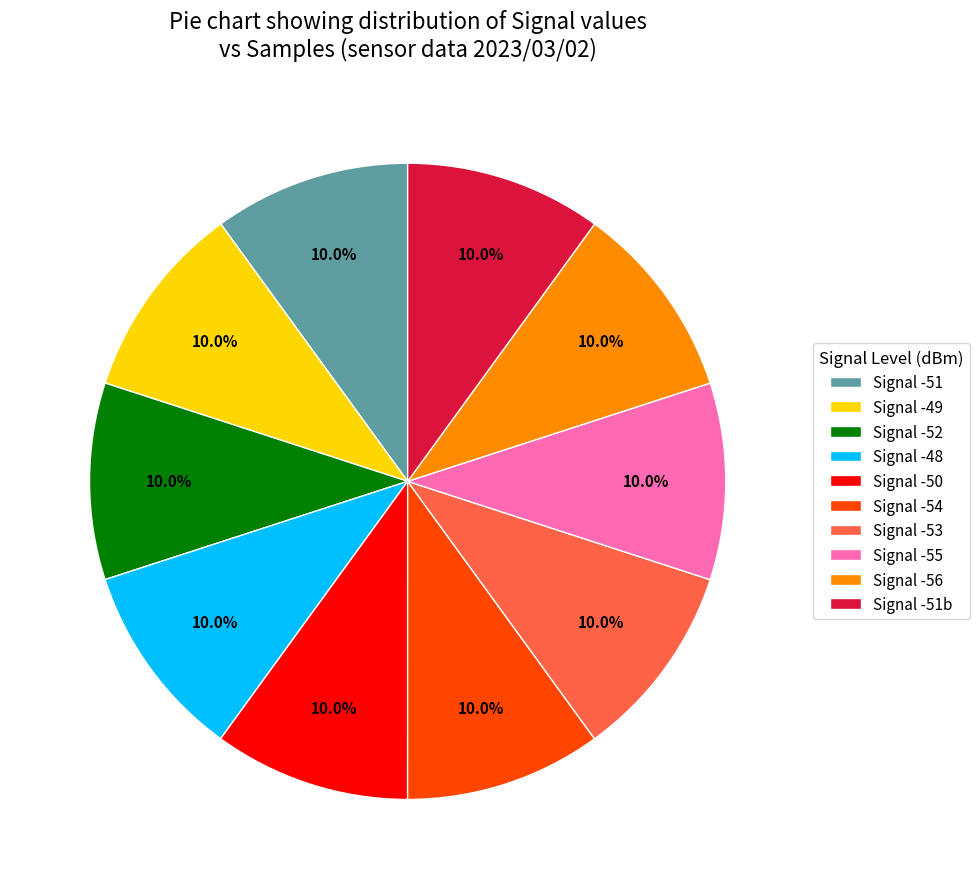

Does any single category account for the majority?

No